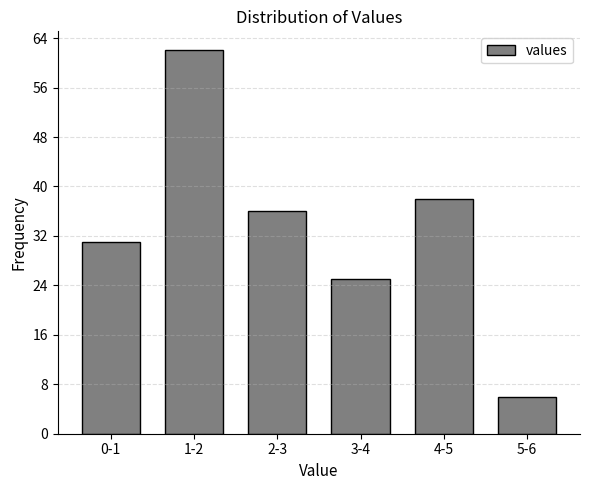

Reading left to right, list all the values displayed in this chart.

31	62	36	25	38	6